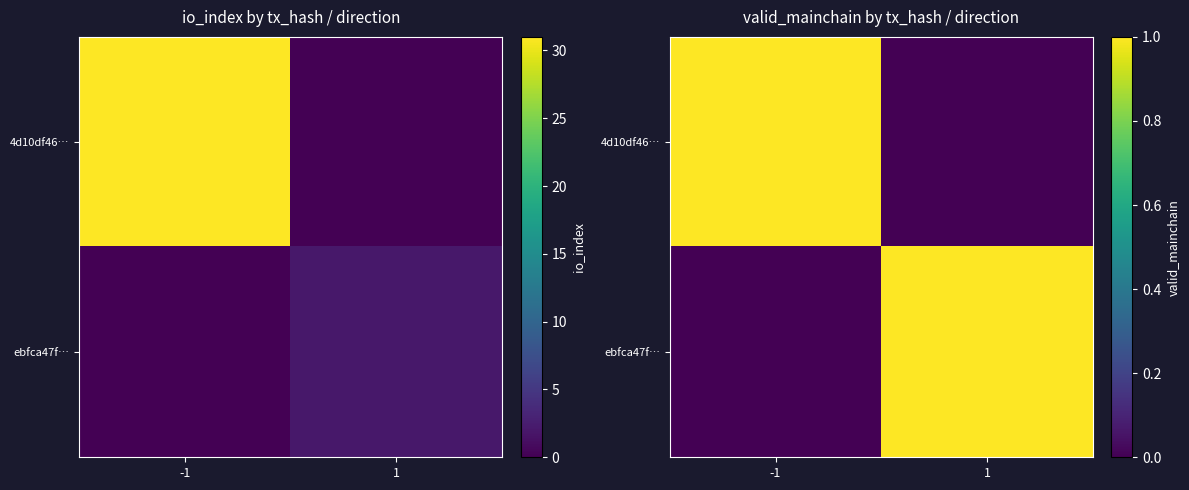

Which series has the largest total across all categories?

4d10df46…